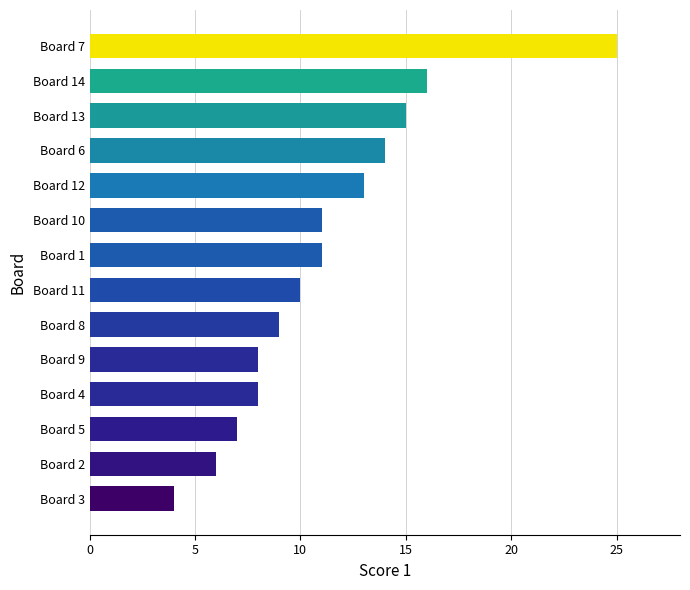

Which has a higher value, Board 14 or Board 11?

Board 14